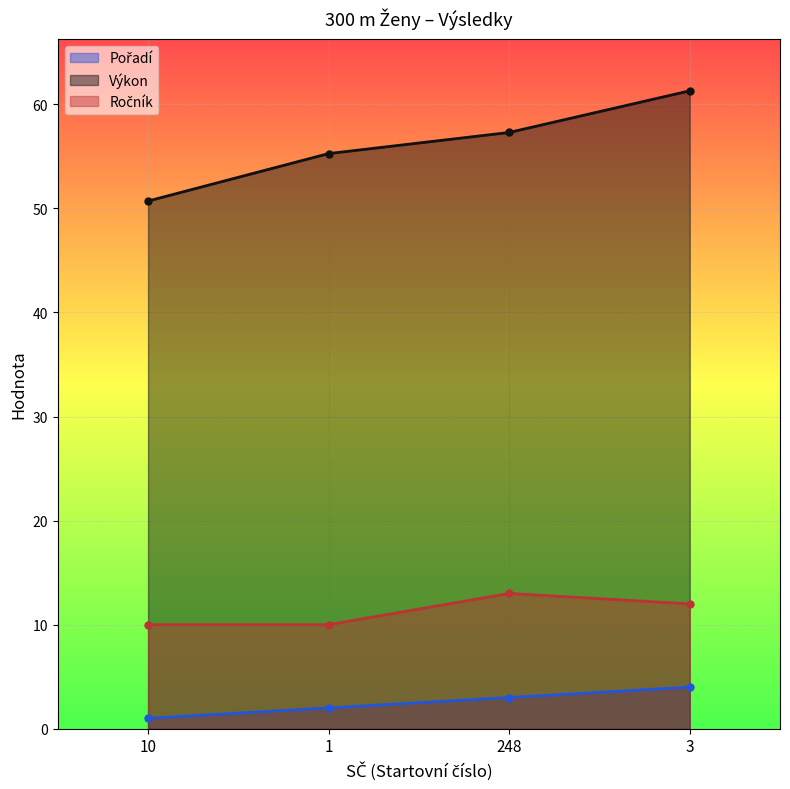

How many Ročník values are between 10 and 13?

4